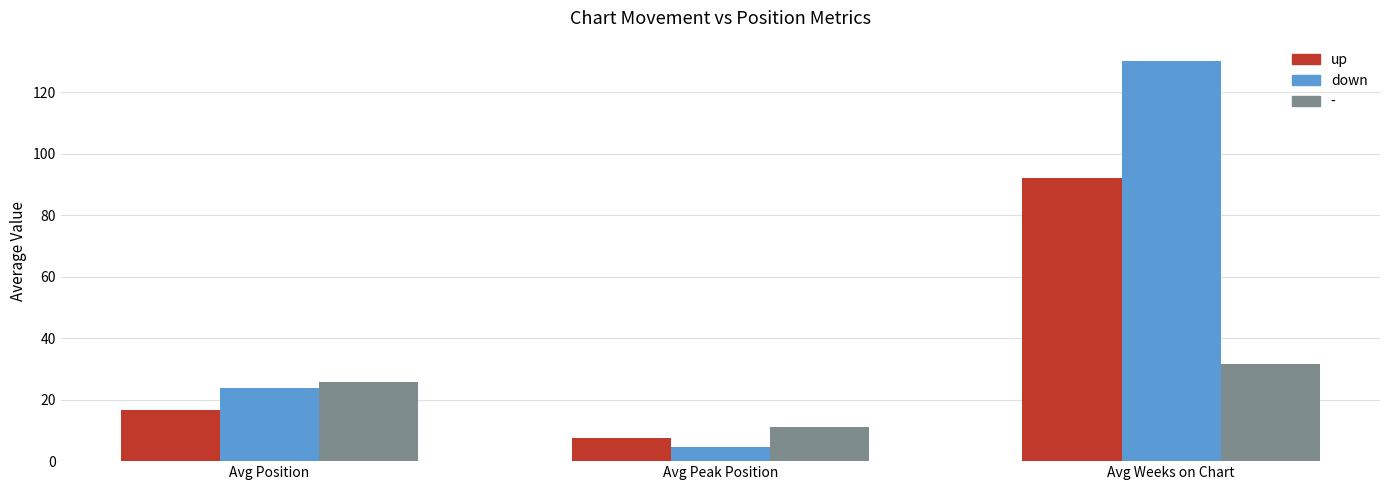

Count the number of data series in this chart.

3